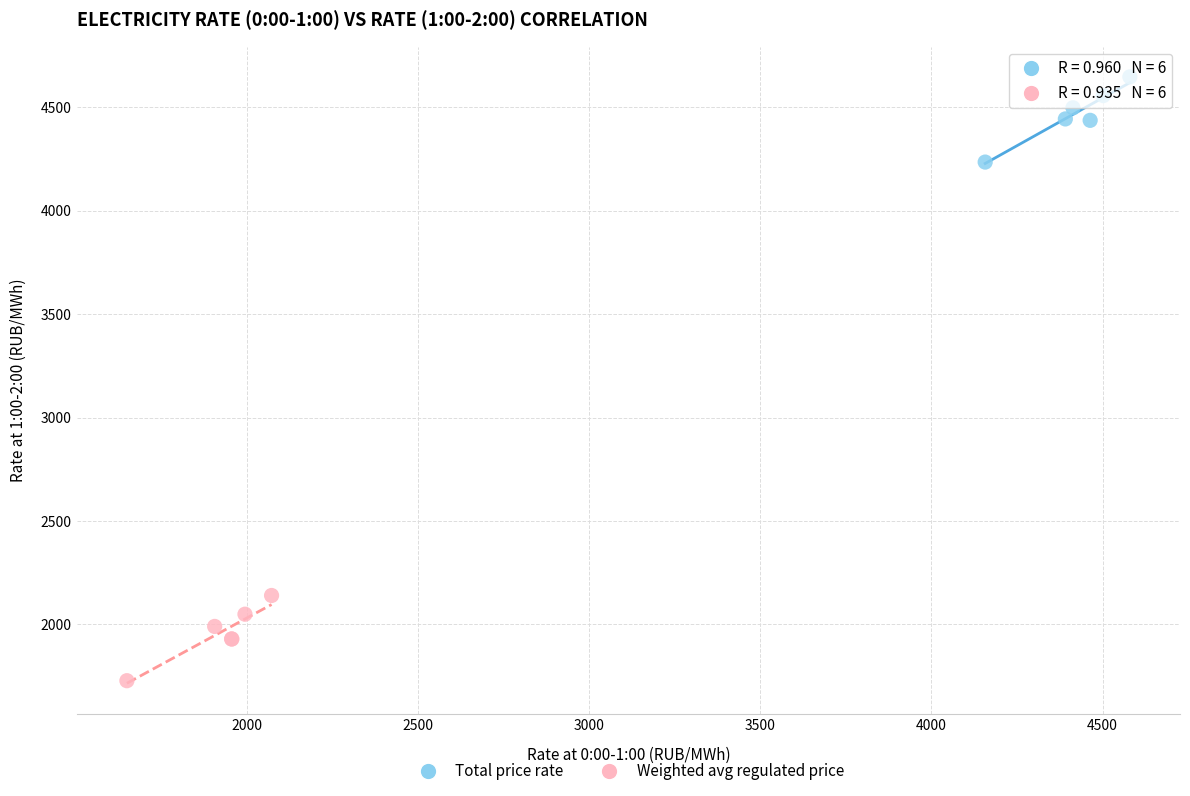

What are all the series names shown in the legend?

Total price rate, Weighted avg regulated price